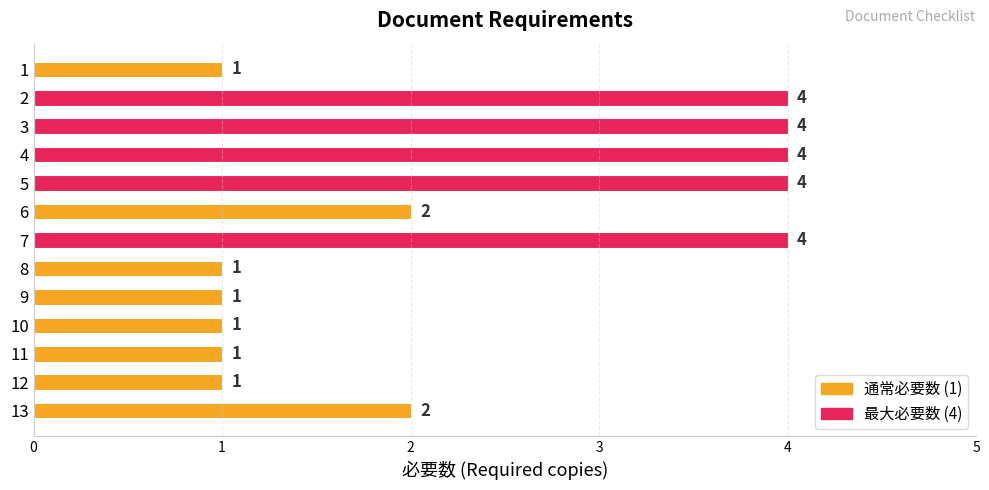

The chart shows a value of 4 at 4. True or false?

True